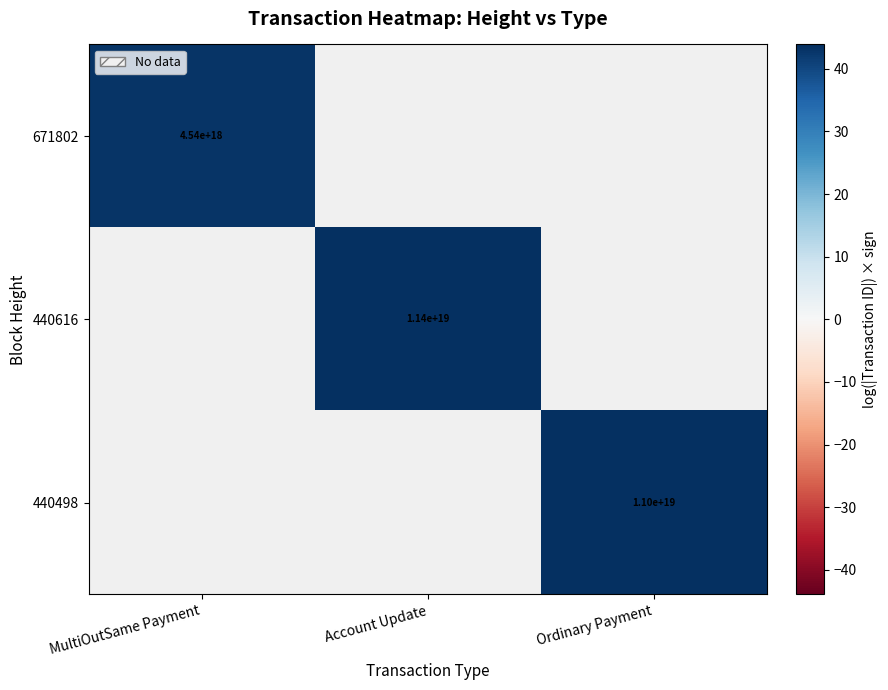

At how many categories does at least one series exceed 42?

3